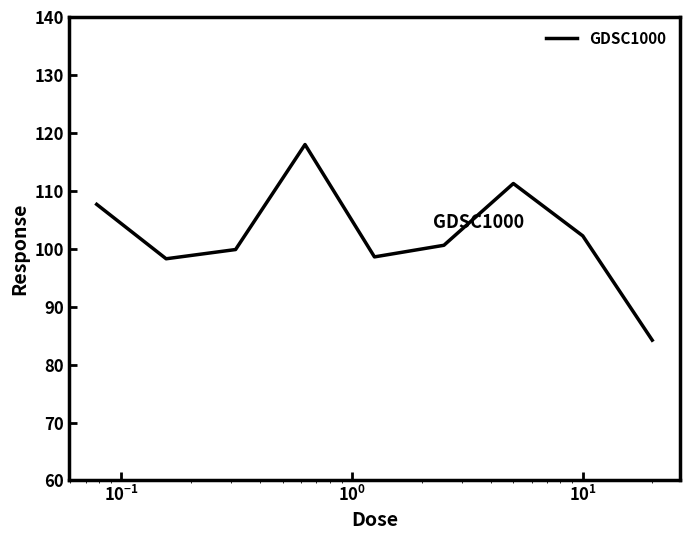

What is the maximum value shown in the chart?

118.0